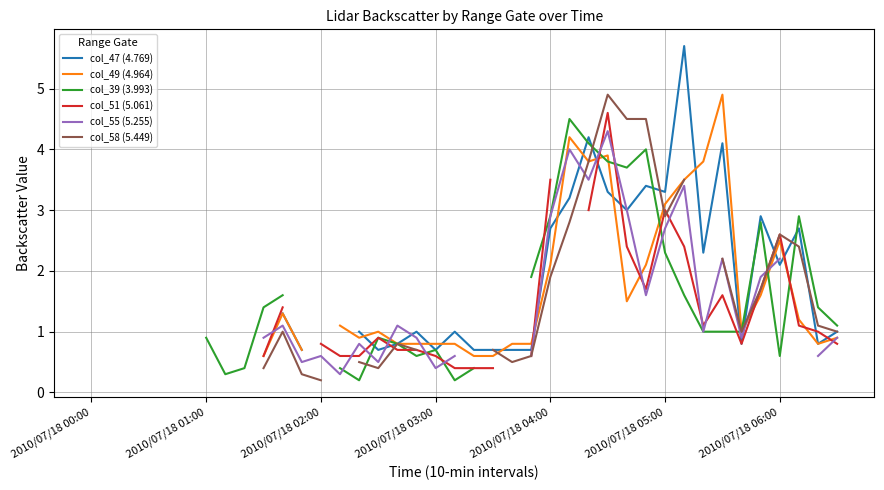

How many lines are shown in the chart?

6